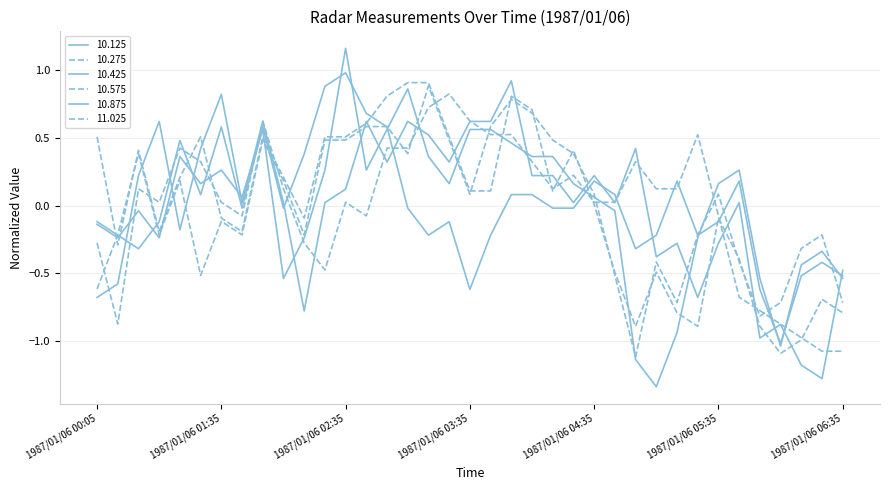

Does the chart have visible grid lines?

Yes